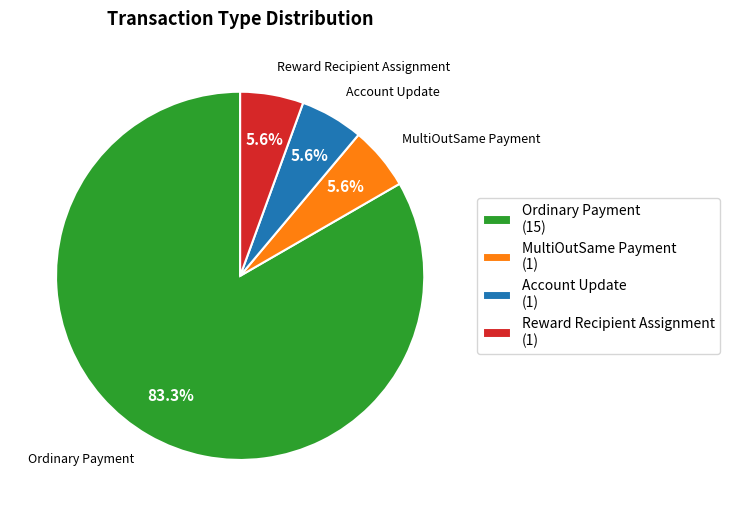

What is the largest slice in the pie chart?

Ordinary Payment (15)